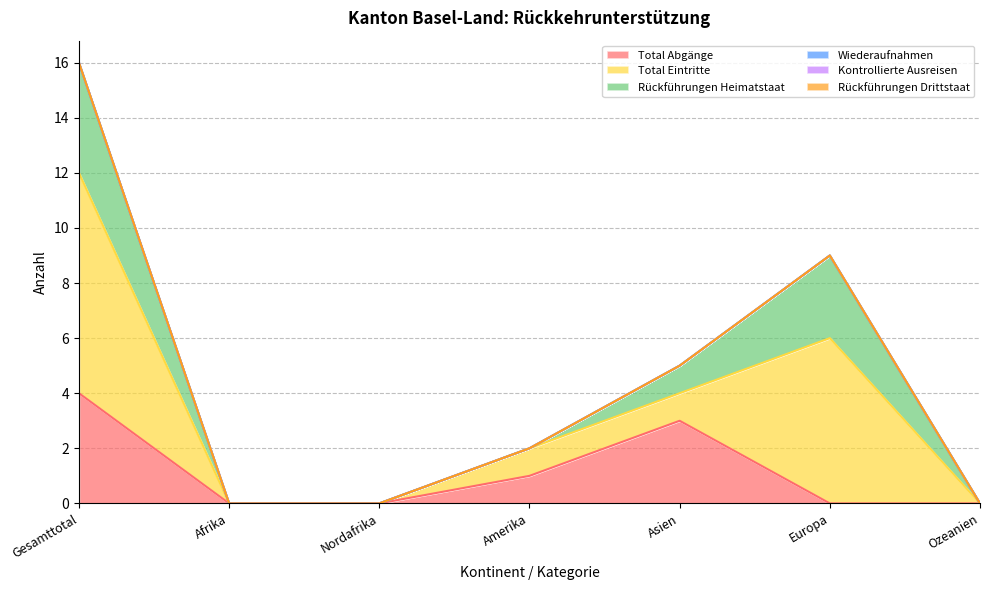

Which series has the widest spread of values?

Total Eintritte